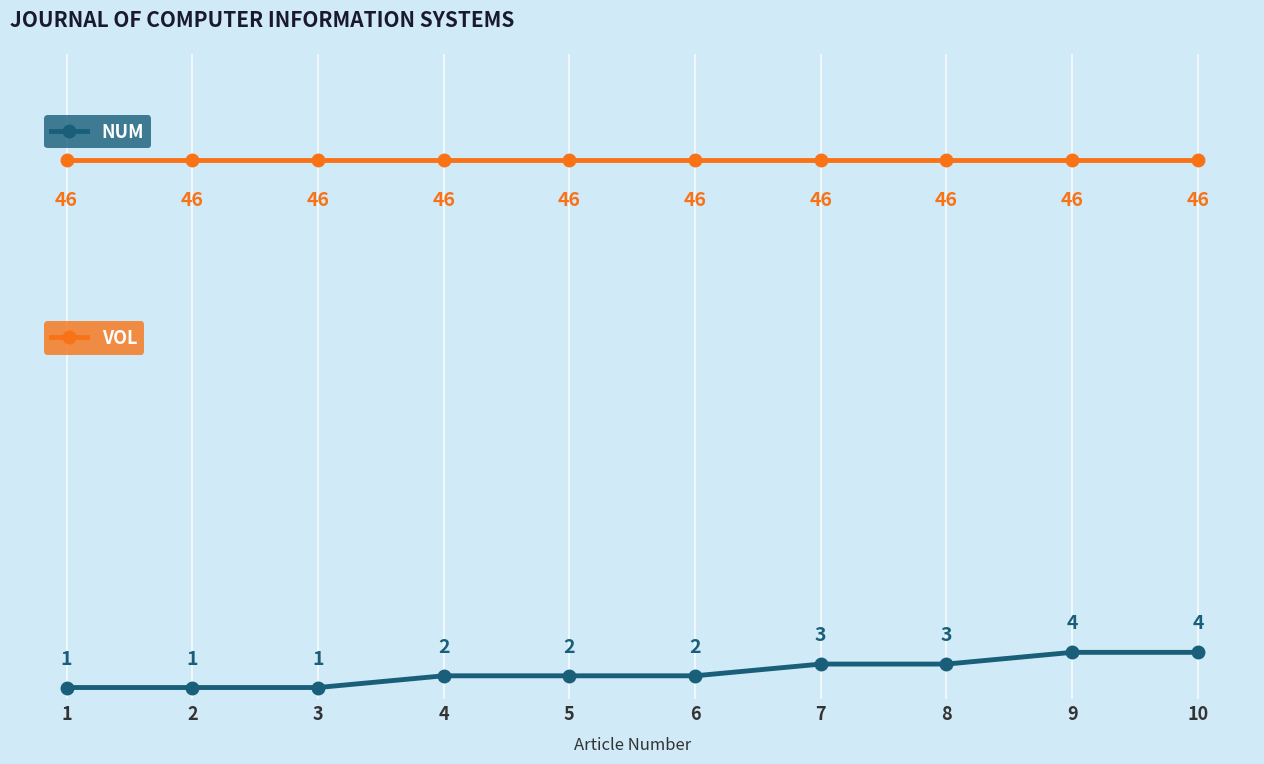

What is the smallest value displayed?

1